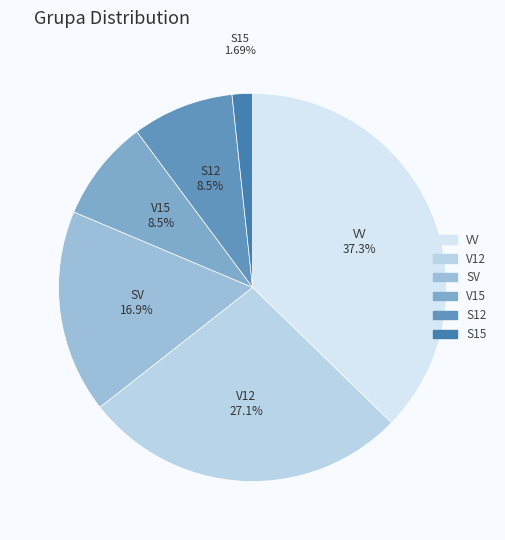

Is there any slice that represents more than half of the pie?

No